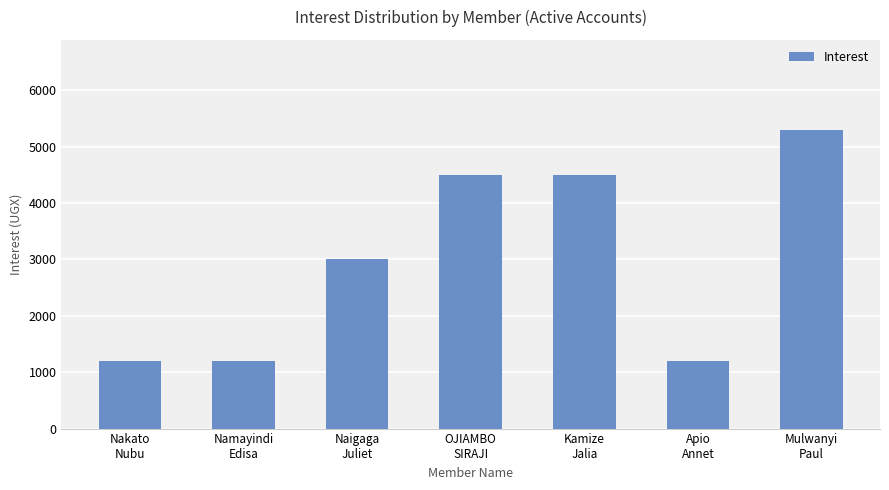

What is the difference between the maximum and minimum values?

4100